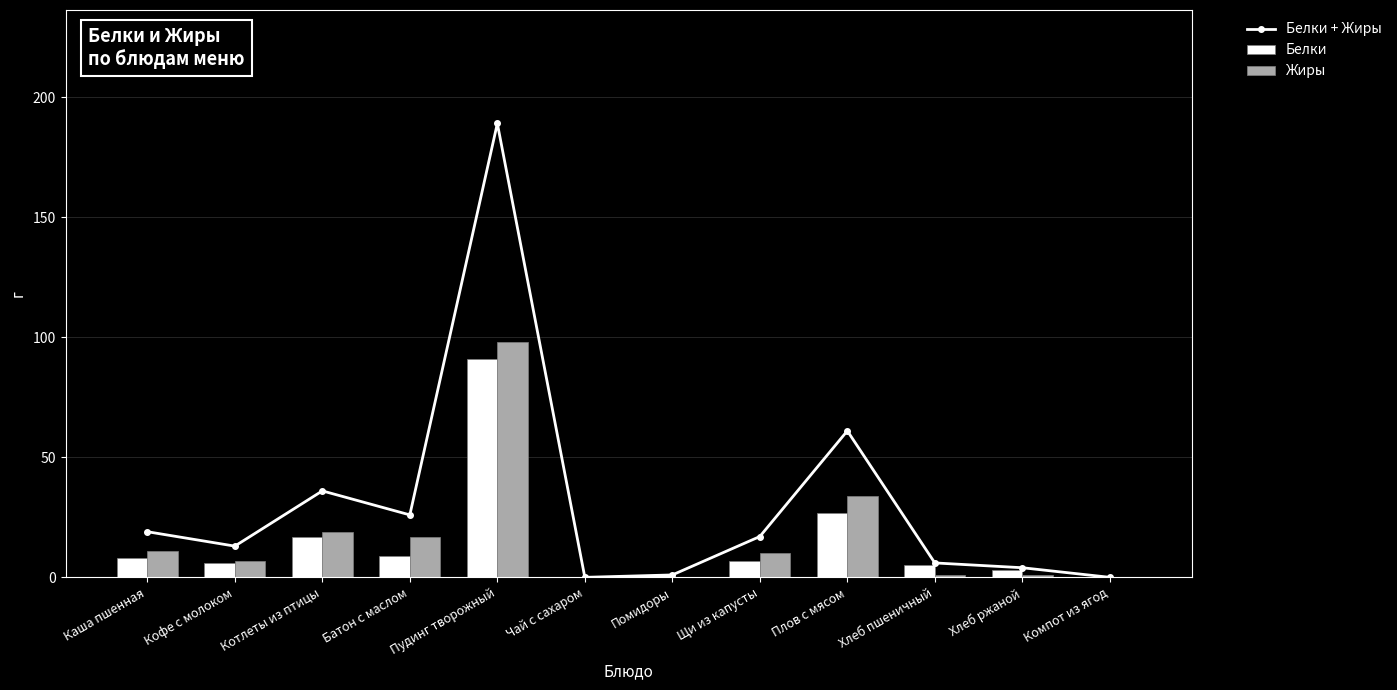

Which series has the largest range (max minus min)?

Белки + Жиры